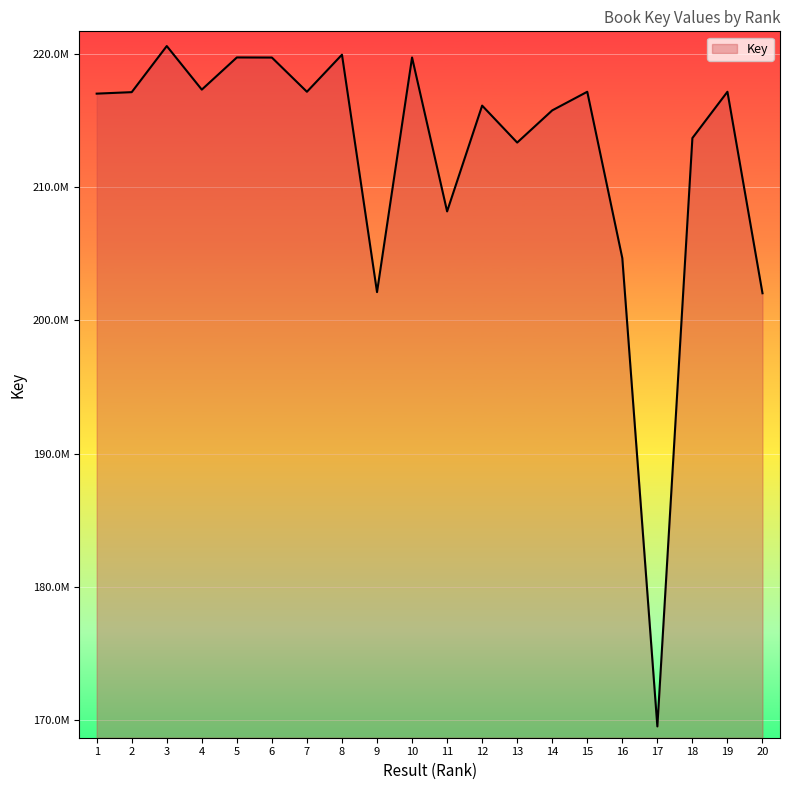

What is the change in value from 2 to 17?

-47568048